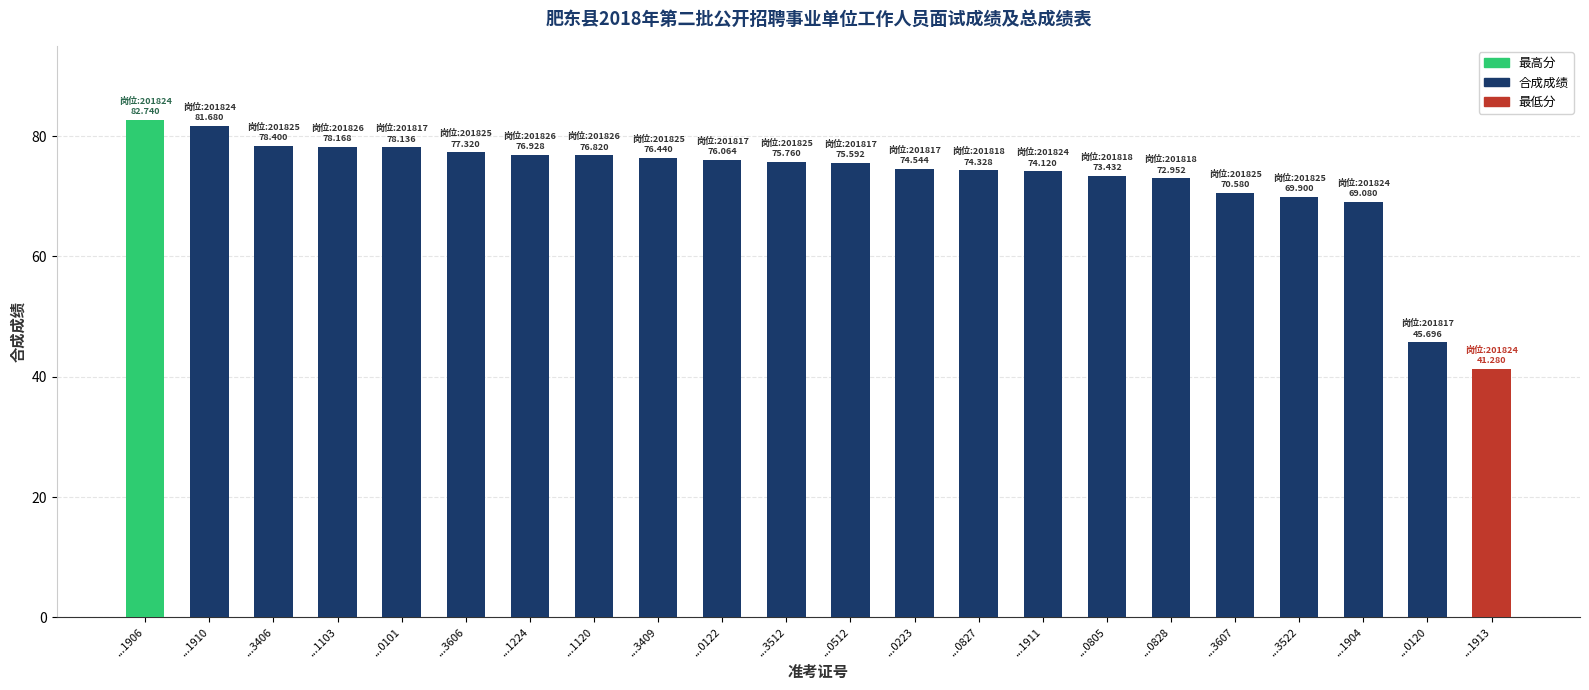

Does the chart contain stacked bars?

No